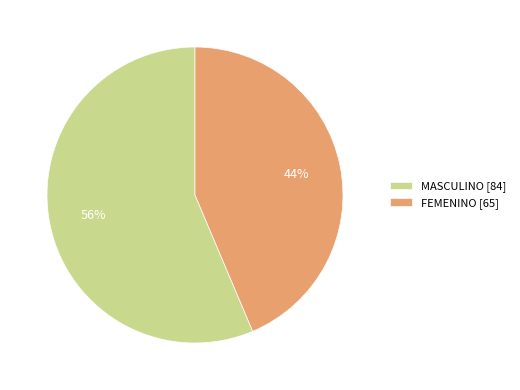

Combined, do FEMENINO [65] and MASCULINO [84] account for over 50%?

Yes